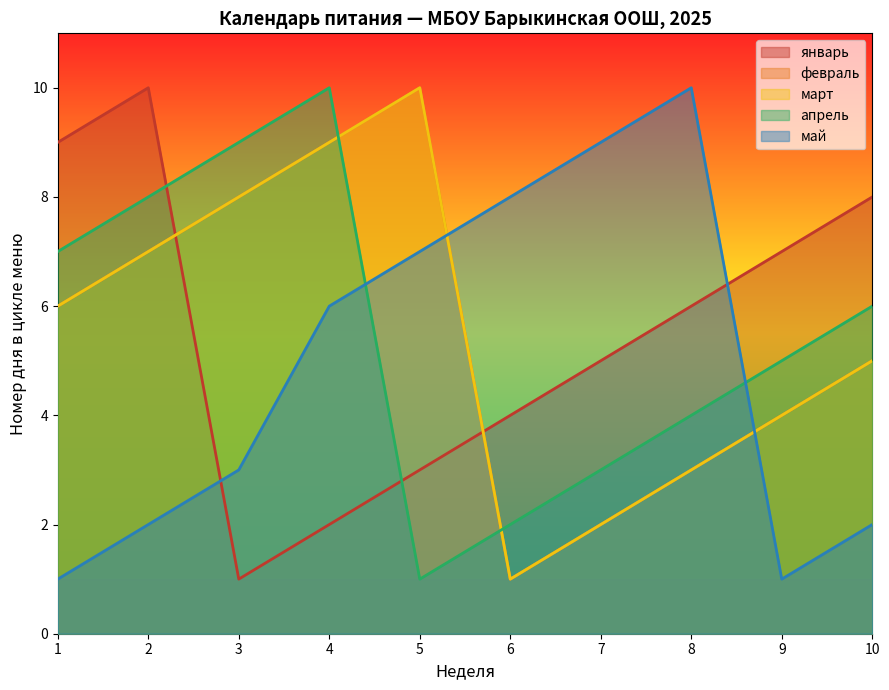

After their last crossing, which series has the higher values: февраль or май?

февраль